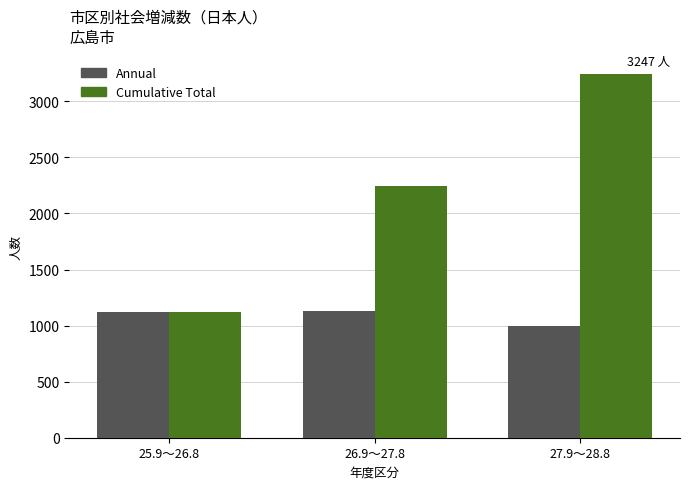

At which label is Annual closest to 1064?

25.9～26.8